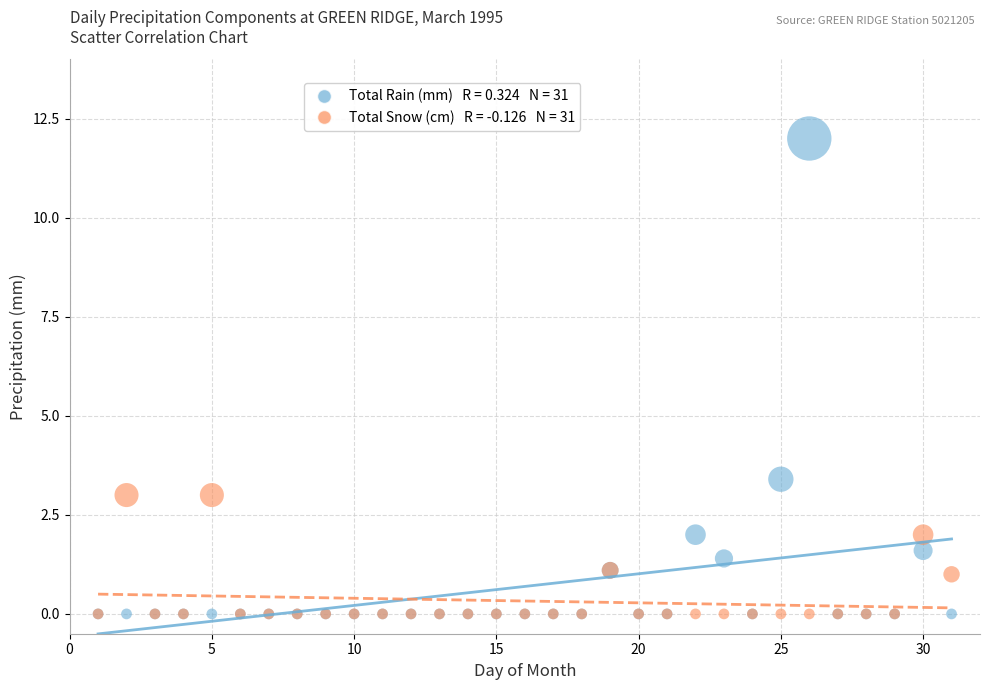

Across all series, what Y value is closest to 6?

3.4